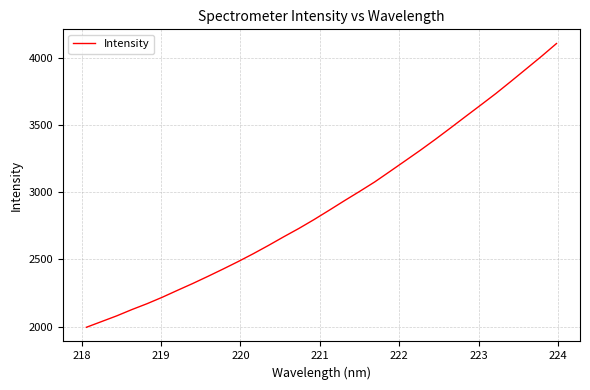

What is the difference between the maximum and minimum values?

2114.6